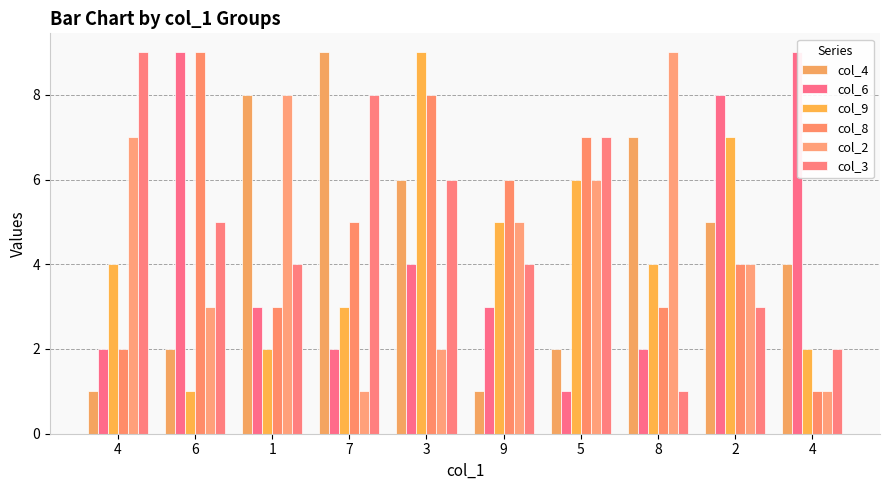

How many series are shown in this chart?

6